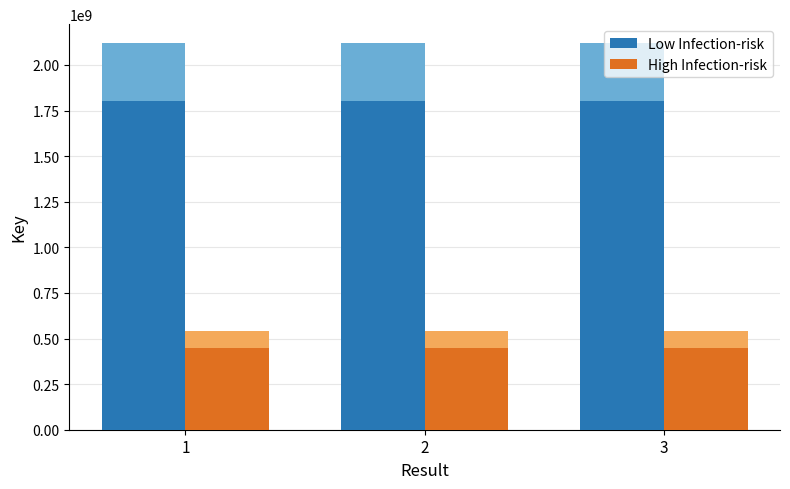

The value of Low Infection-risk at 3 is 1800194837. True or false?

True